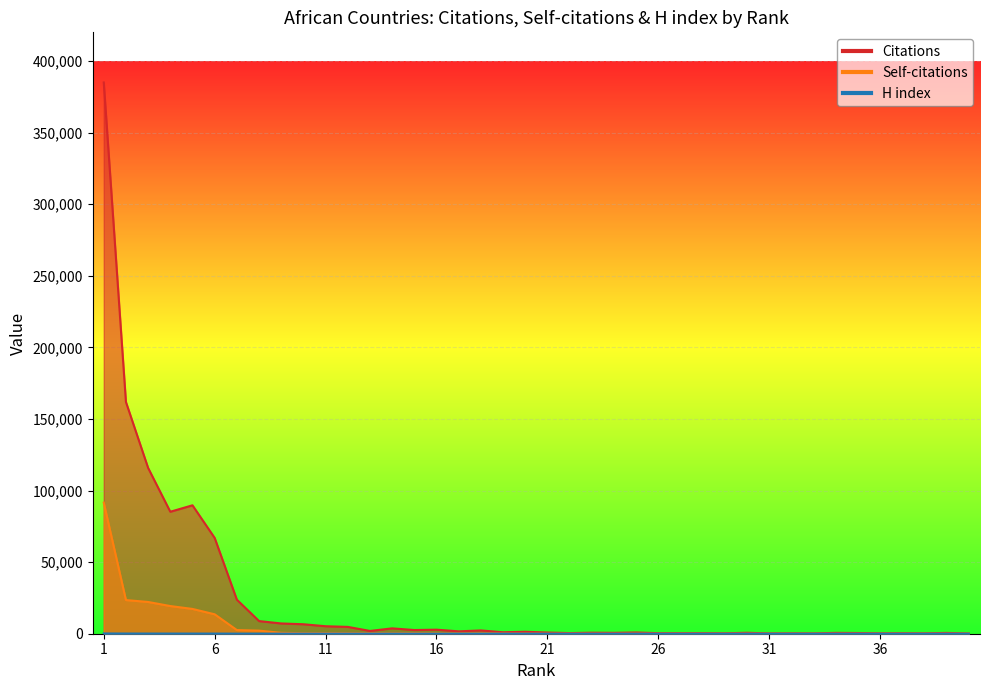

What is the lowest value of the H index series?

7